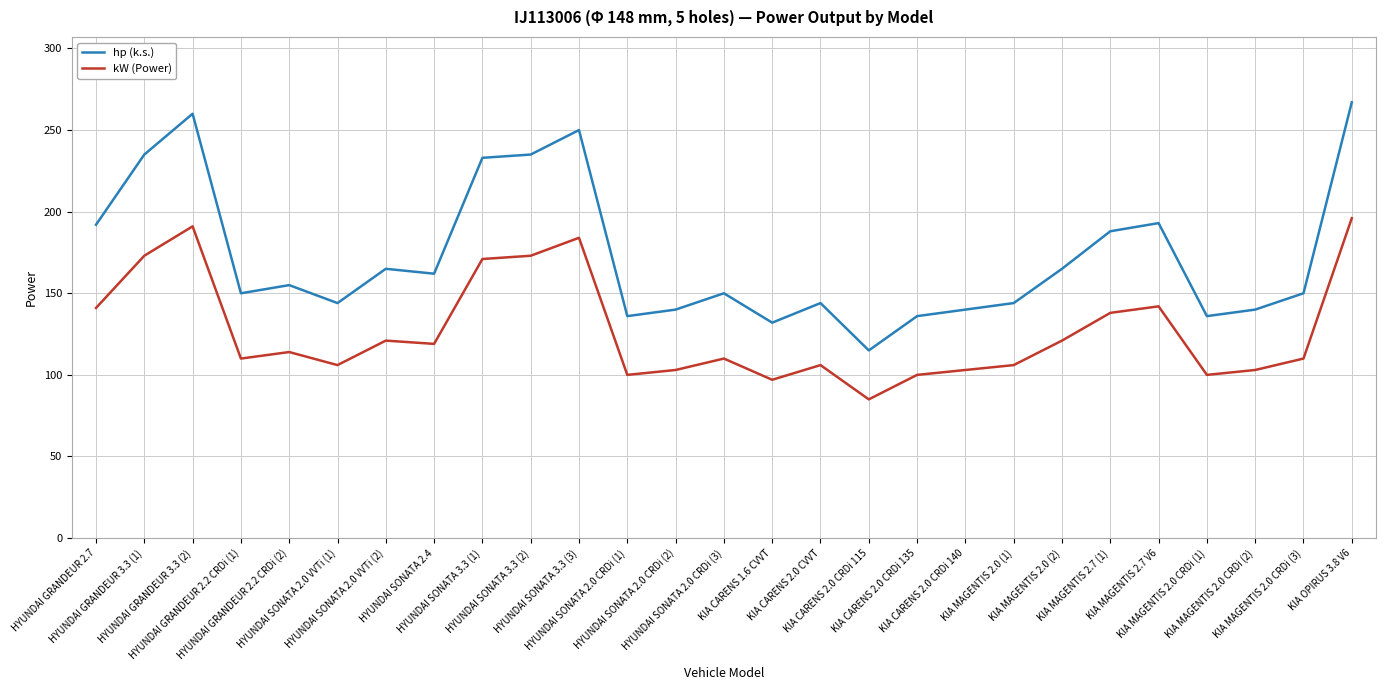

Where does the kW (Power) series first go above 110?

HYUNDAI GRANDEUR 2.7